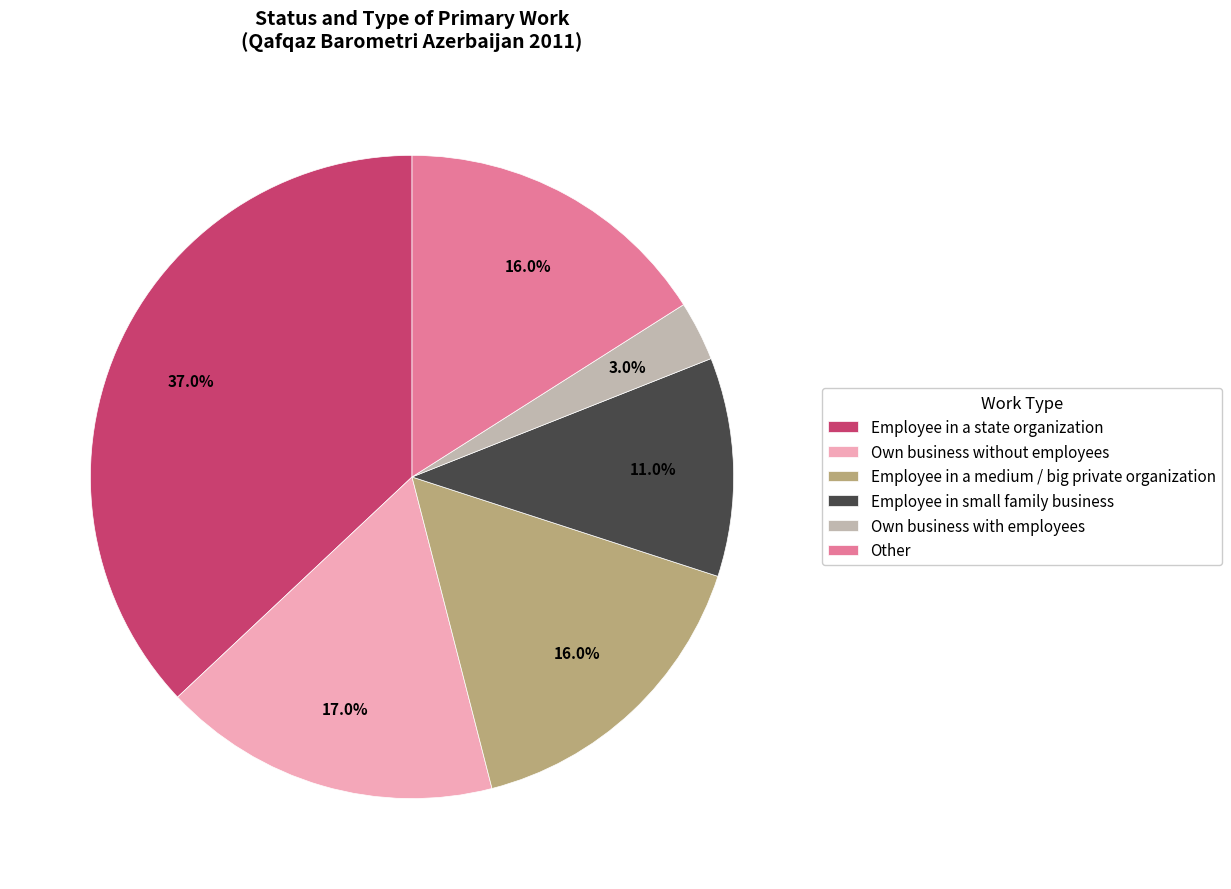

Is there a majority slice in this chart?

No